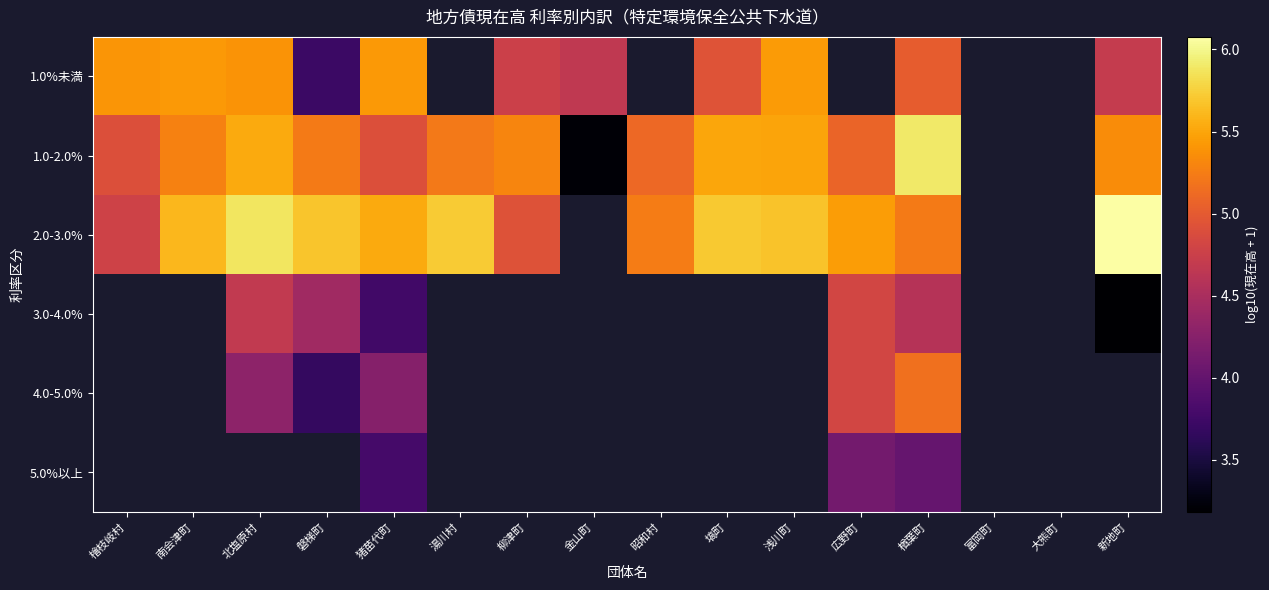

The value of 1.0-2.0% at 磐梯町 is 7.1. True or false?

False